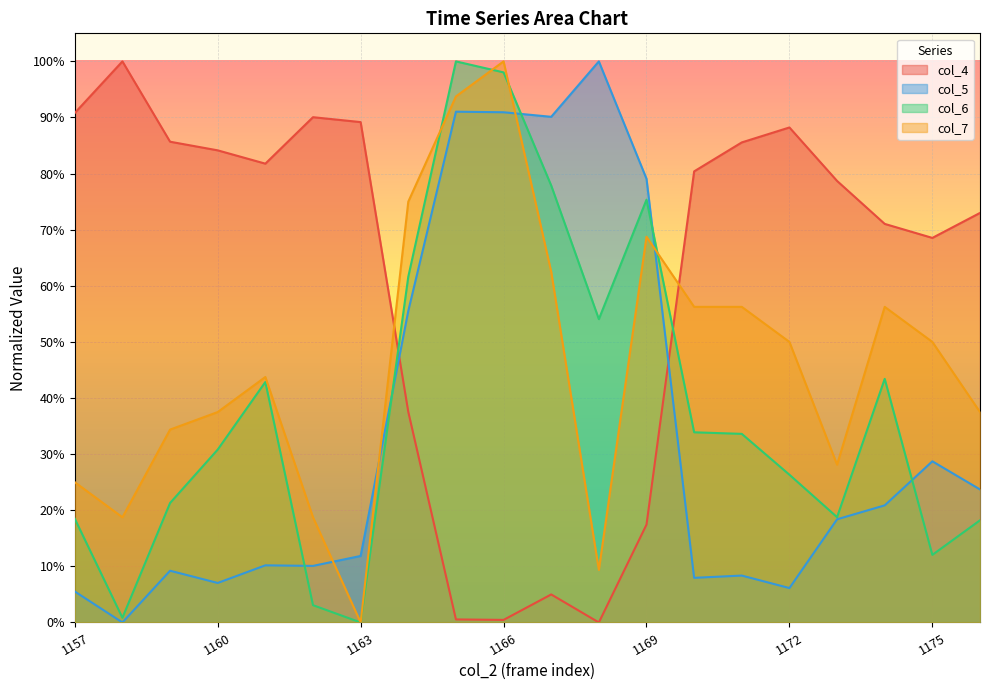

How many interior local peaks does the col_6 series have?

4